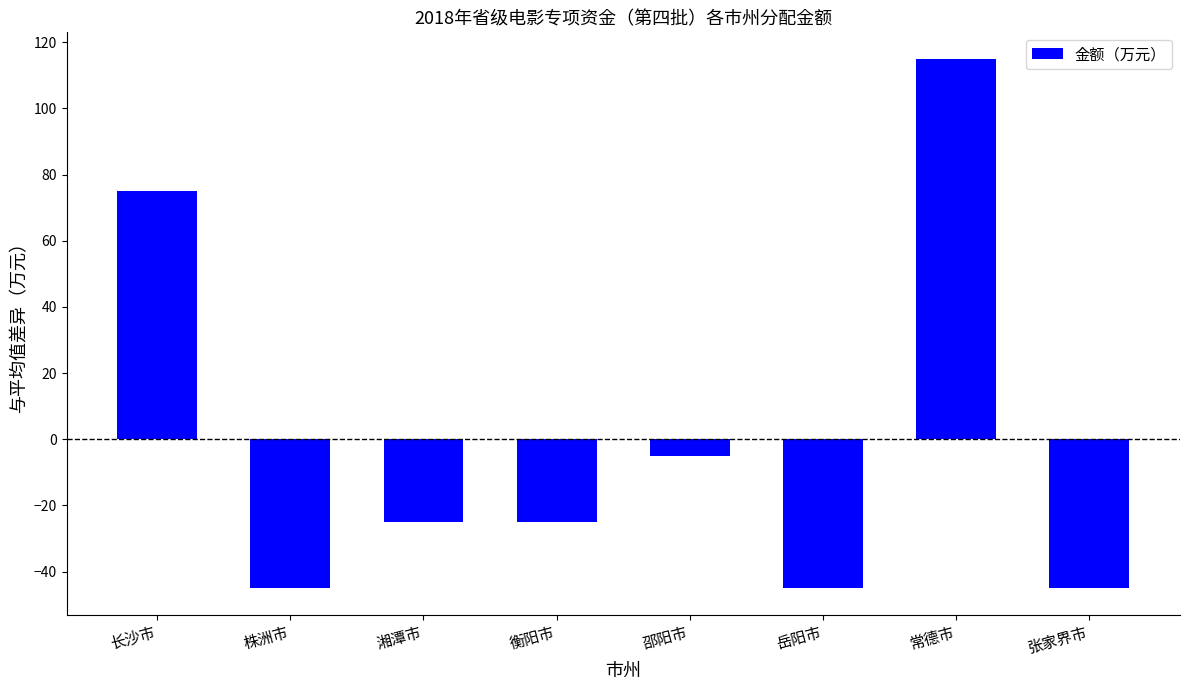

The chart shows a value of -45 at 张家界市. True or false?

True